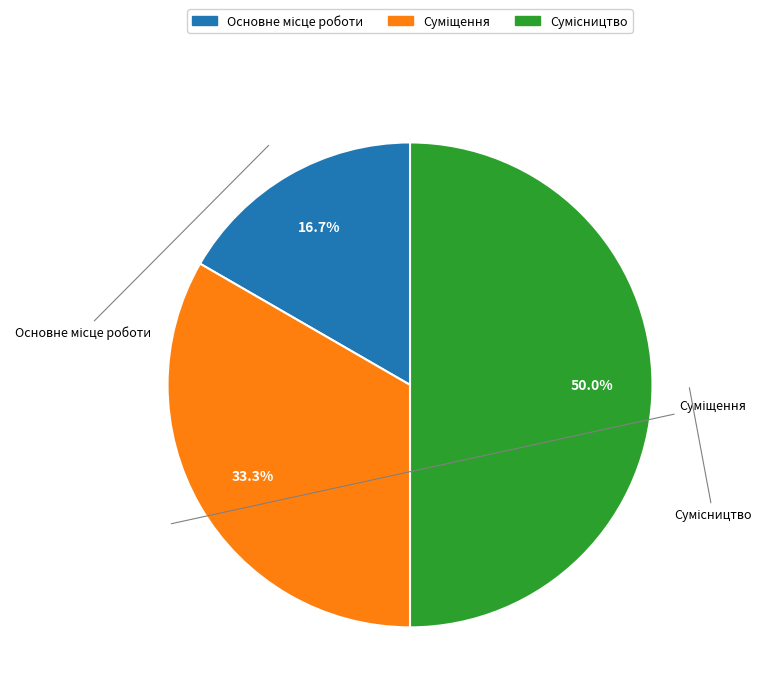

To the nearest percent, what is the average slice percentage?

33%